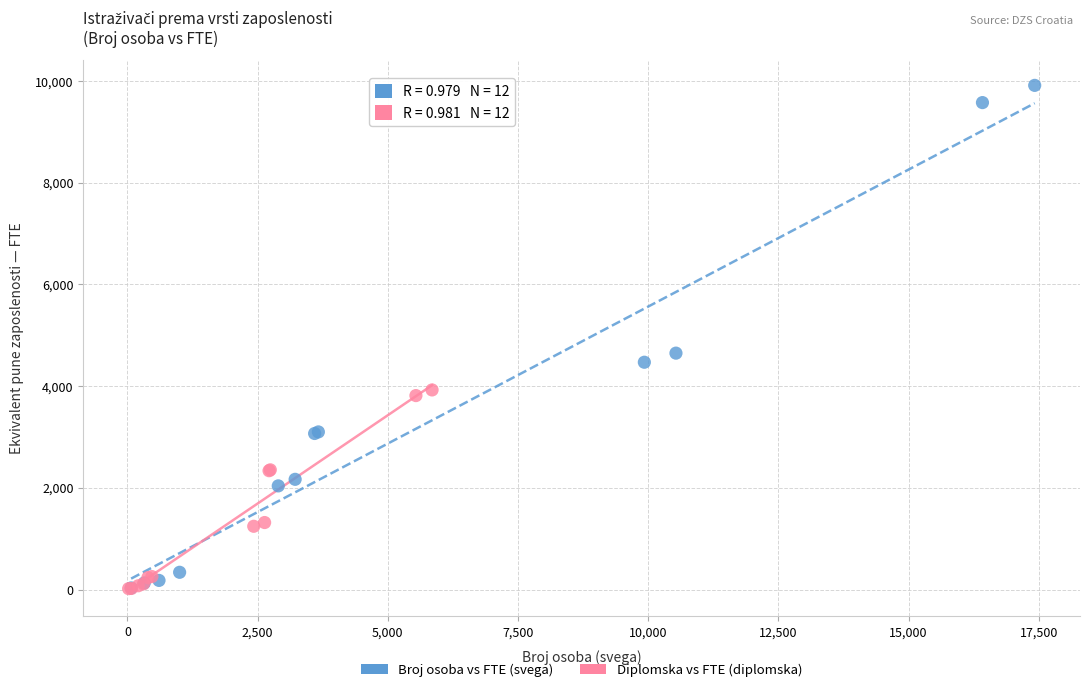

Which series contains the highest Y value?

Broj osoba vs FTE (svega)